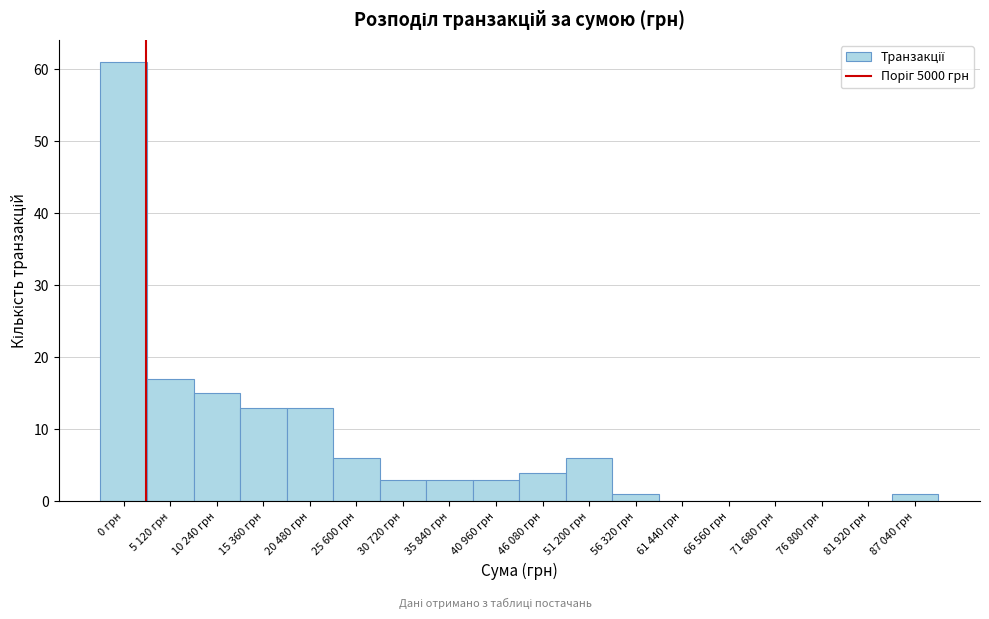

Reading left to right, list all the values displayed in this chart.

0 грн=61	5 120 грн=17	10 240 грн=15	15 360 грн=13	20 480 грн=13	25 600 грн=6	30 720 грн=3	35 840 грн=3	40 960 грн=3	46 080 грн=4	51 200 грн=6	56 320 грн=1	61 440 грн=0	66 560 грн=0	71 680 грн=0	76 800 грн=0	81 920 грн=0	87 040 грн=1